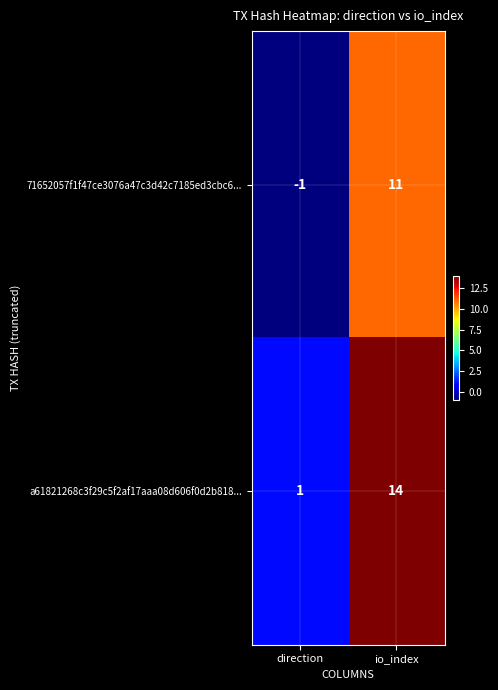

List the series in order of their peak value, highest first.

a61821268c3f29c5f2af17aaa08d606f0d2b818..., 71652057f1f47ce3076a47c3d42c7185ed3cbc6...